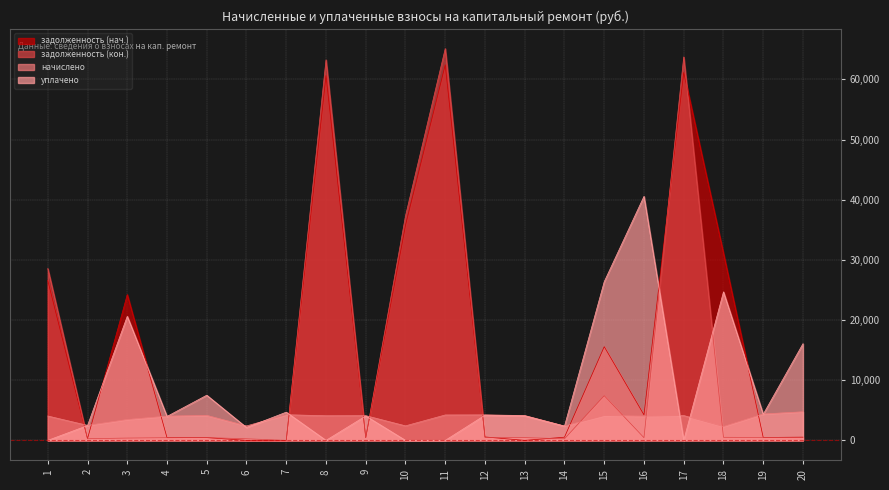

True or false: начислено has a value of 4128.8 at 17.

True